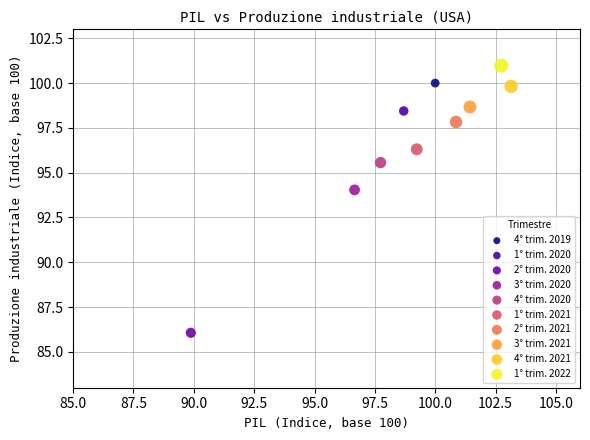

What are all the series names shown in the legend?

4° trim. 2019, 1° trim. 2020, 2° trim. 2020, 3° trim. 2020, 4° trim. 2020, 1° trim. 2021, 2° trim. 2021, 3° trim. 2021, 4° trim. 2021, 1° trim. 2022